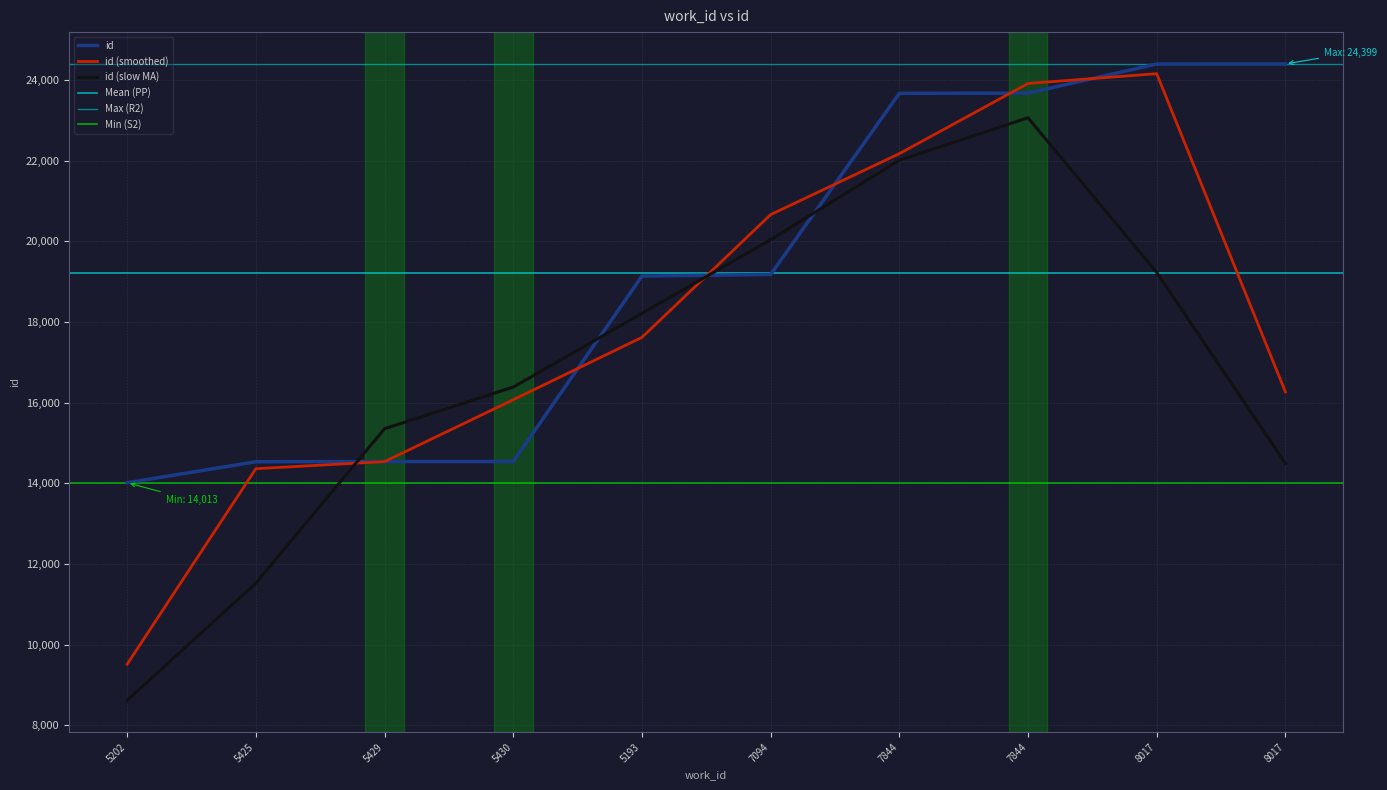

Where does the data first go above 19178?

7844